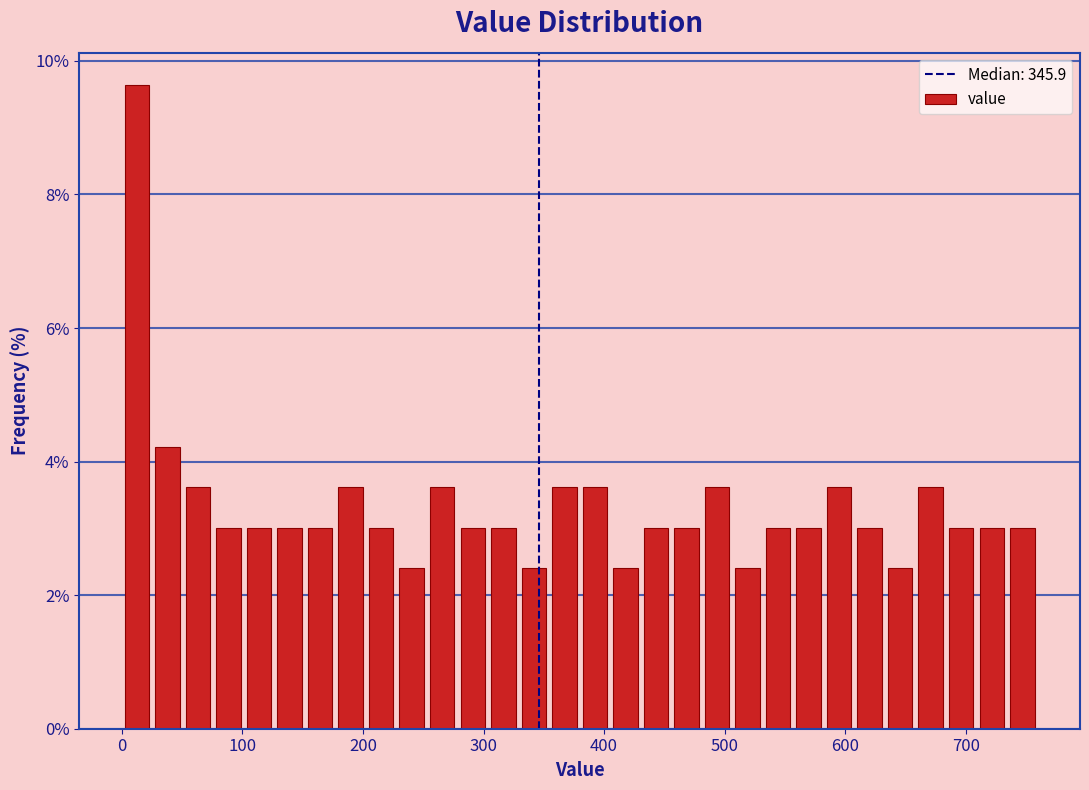

Read against the x-axis, roughly where is the centre of the tallest bar?

10